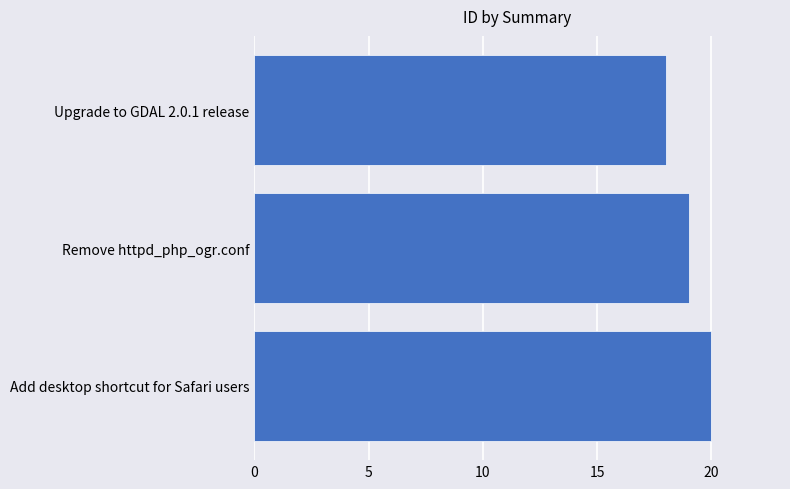

Approximately how many times larger is the value at Upgrade to GDAL 2.0.1 release compared to Add desktop shortcut for Safari users?

0.9